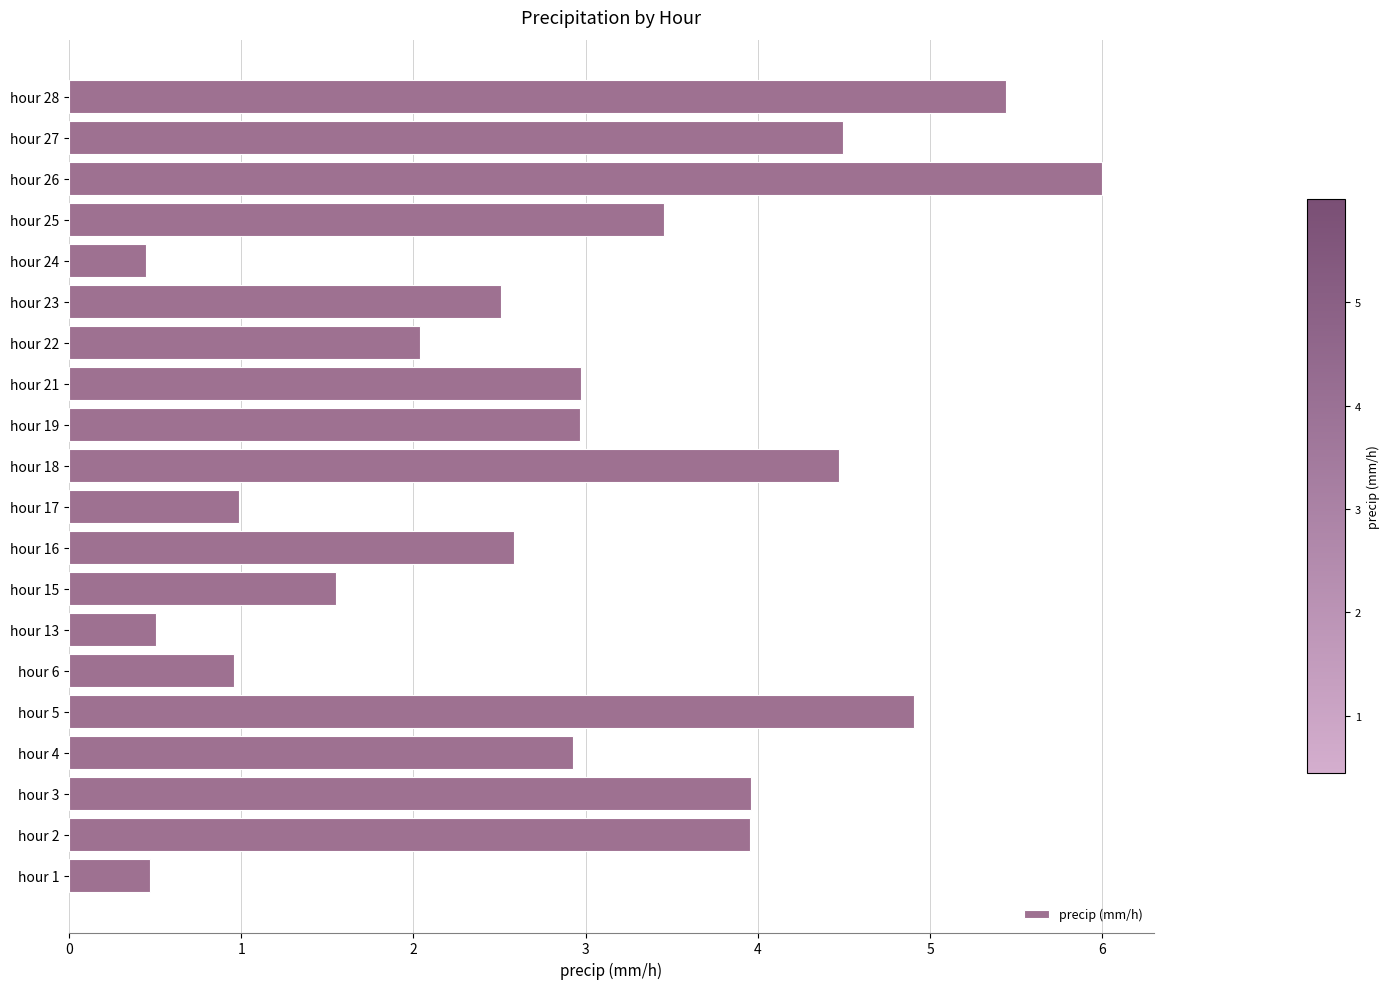

How many distinct data groups are displayed?

1